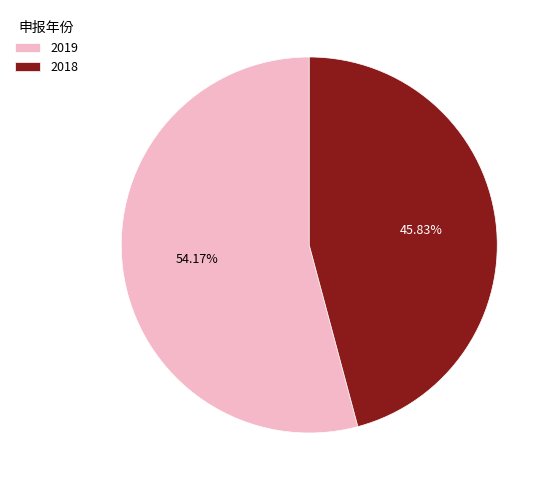

To the nearest percent, what percentage of the pie is 2019?

54%